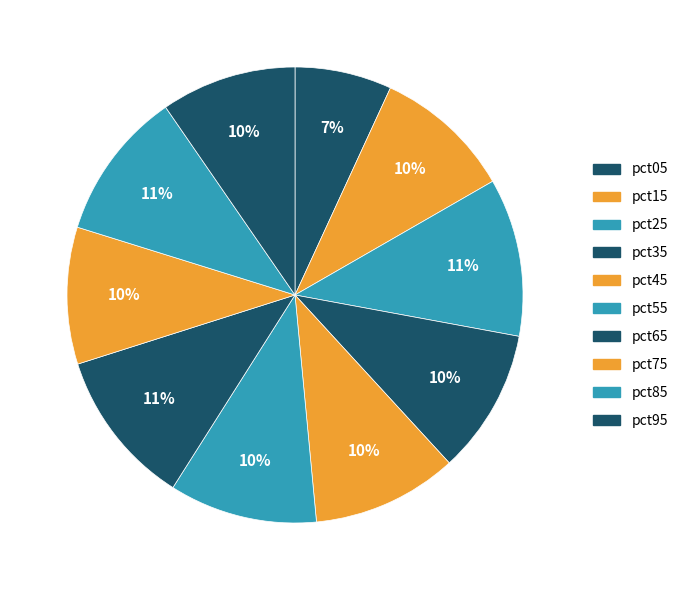

To the nearest percent, what portion does pct75 represent?

10%